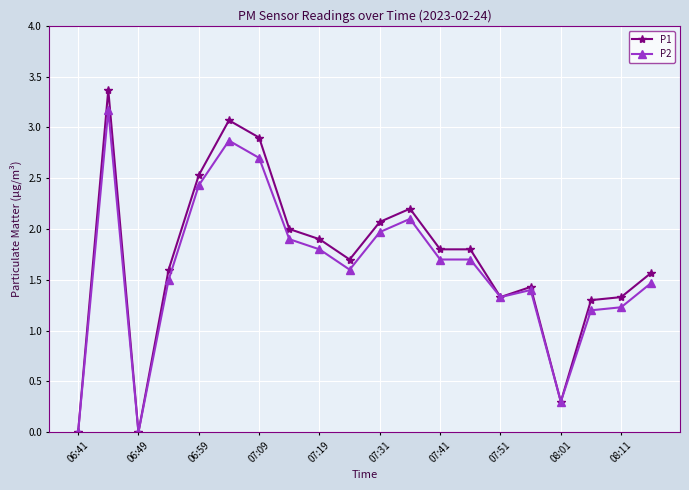

Which series has the largest total across all categories?

P1